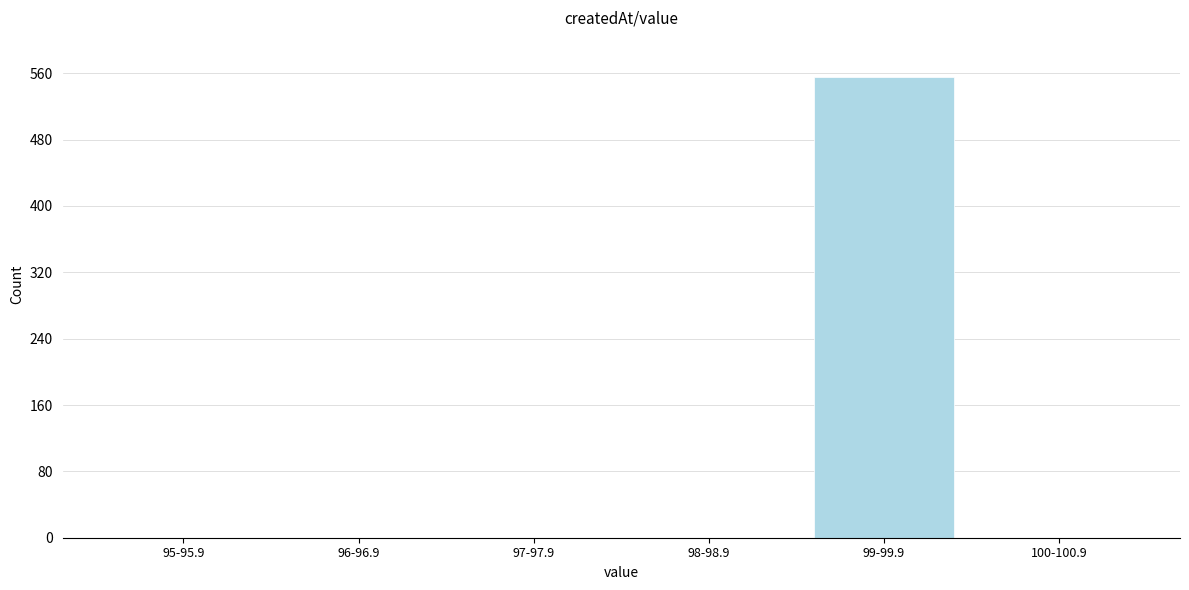

Reading left to right, list all the values displayed in this chart.

95-95.9=0	96-96.9=0	97-97.9=0	98-98.9=0	99-99.9=555	100-100.9=0